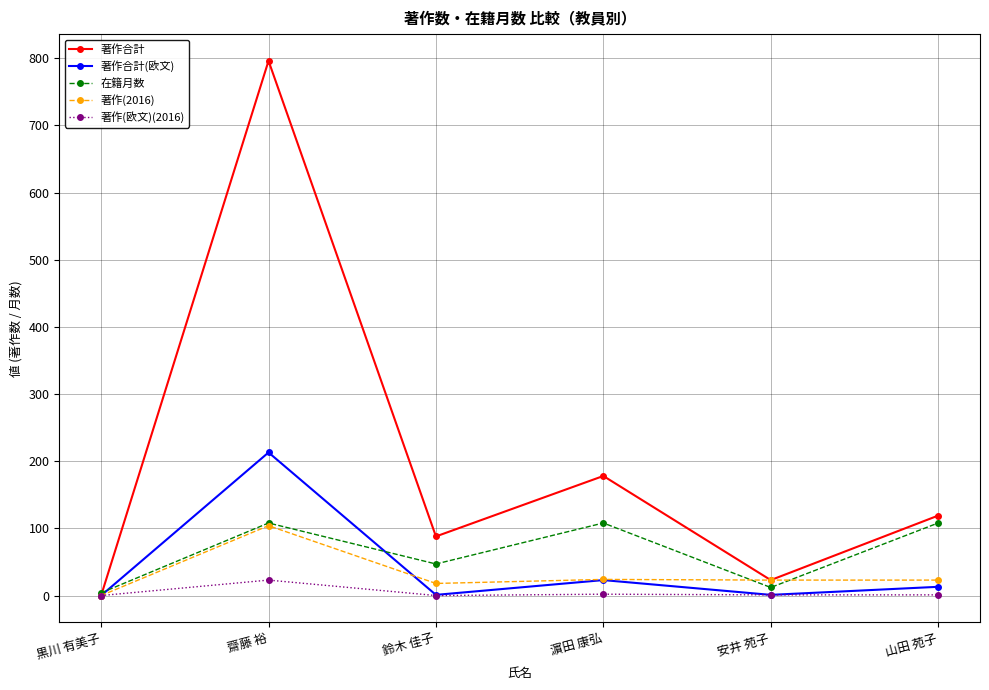

True or false: 在籍月数 has a value of 47 at 鈴木 佳子.

True